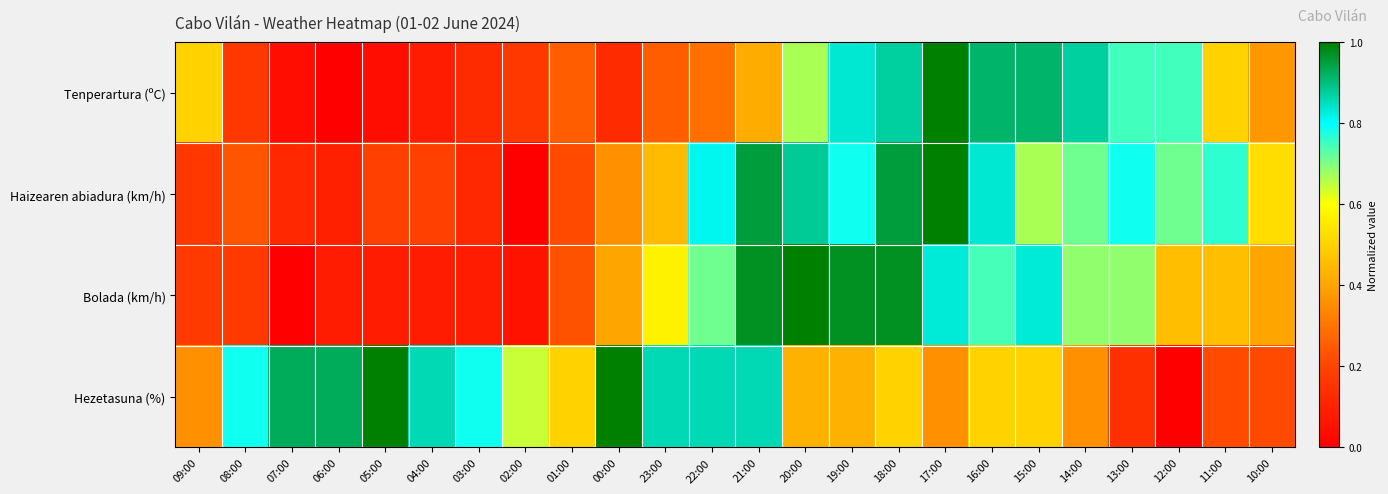

Between 06:00 and 11:00, which series saw the biggest shift?

Hezetasuna (%)